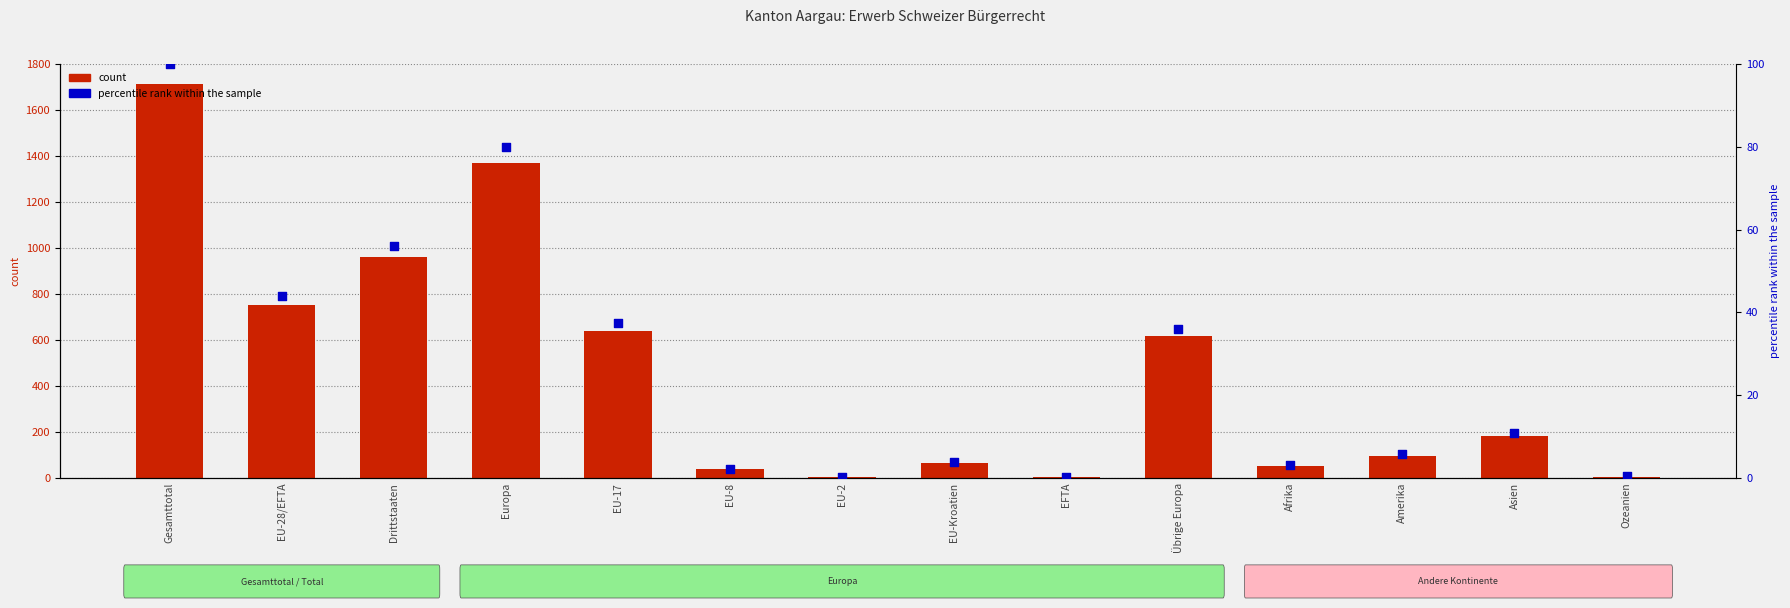

At how many categories does at least one series exceed 1656?

1